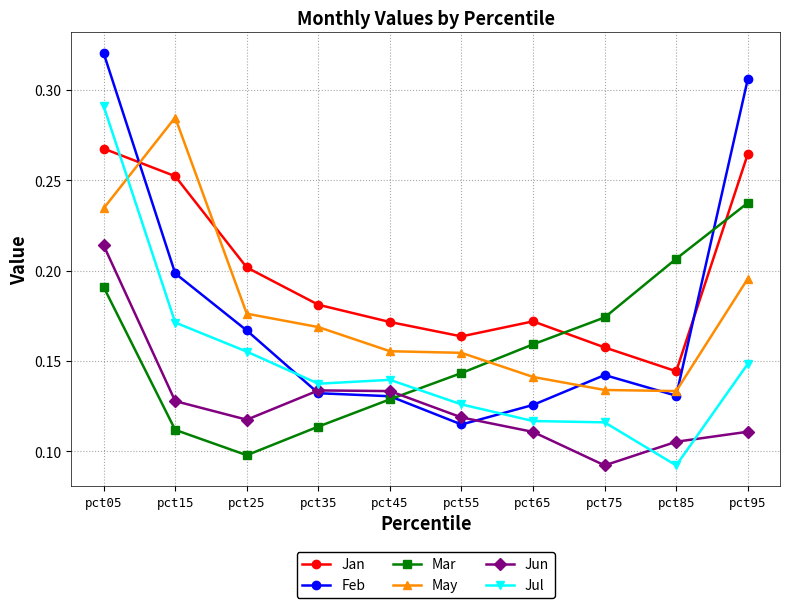

Which series changed the most between pct85 and pct95?

Feb